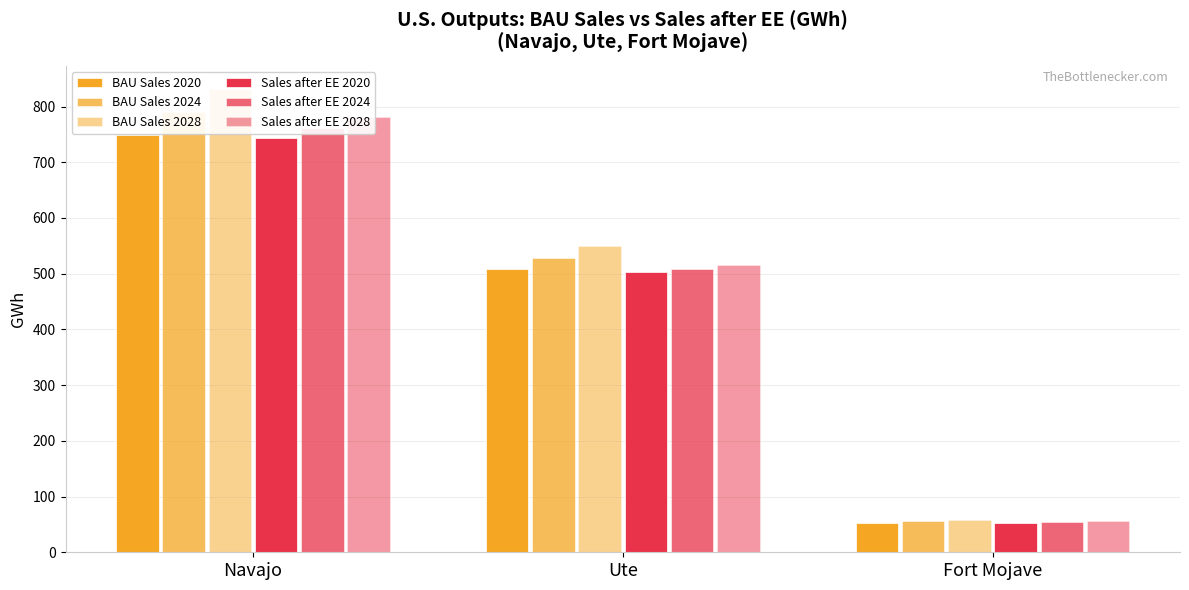

Does the chart contain any negative values?

No